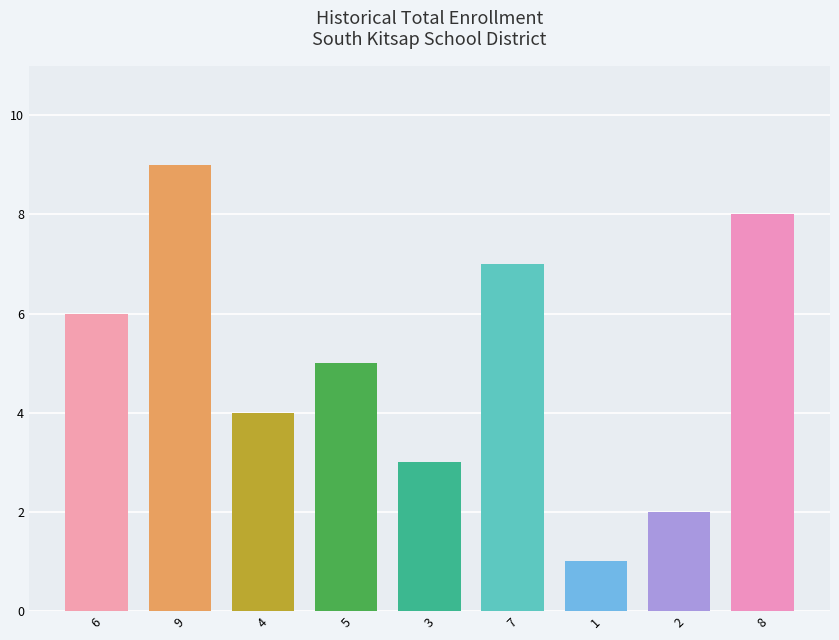

List the labels in order of value, largest first.

9, 8, 7, 6, 5, 4, 3, 2, 1